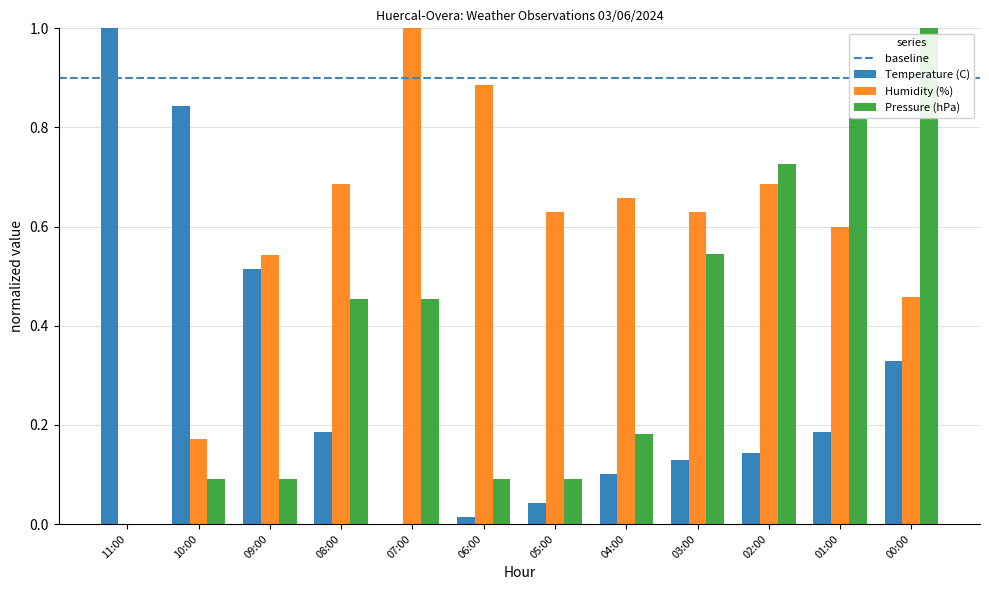

What is the sum of all Pressure (hPa) values?

4.5